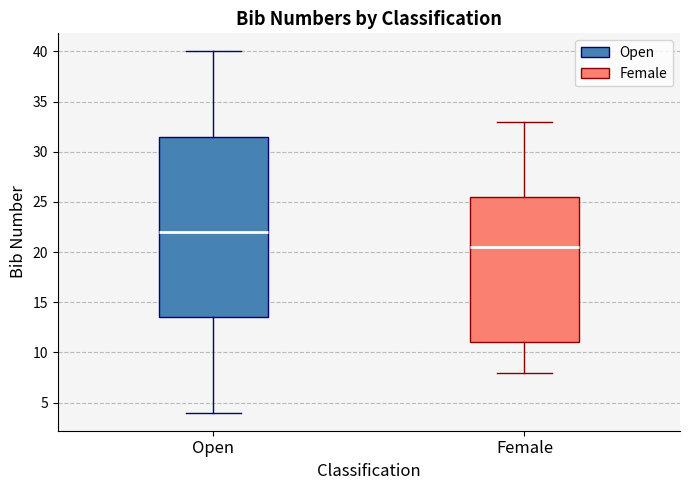

Reading left to right, transcribe this box plot: for each box, give where its median line is, the range the box spans, and where its two whiskers end, as read against the y-axis. The values are not printed on the chart, so give them approximately, as read against the axis.

Open: median 22.0, box 13.5 to 31.5, whiskers 4.0 to 40.0
Female: median 20.5, box 11.0 to 25.5, whiskers 8.0 to 33.0